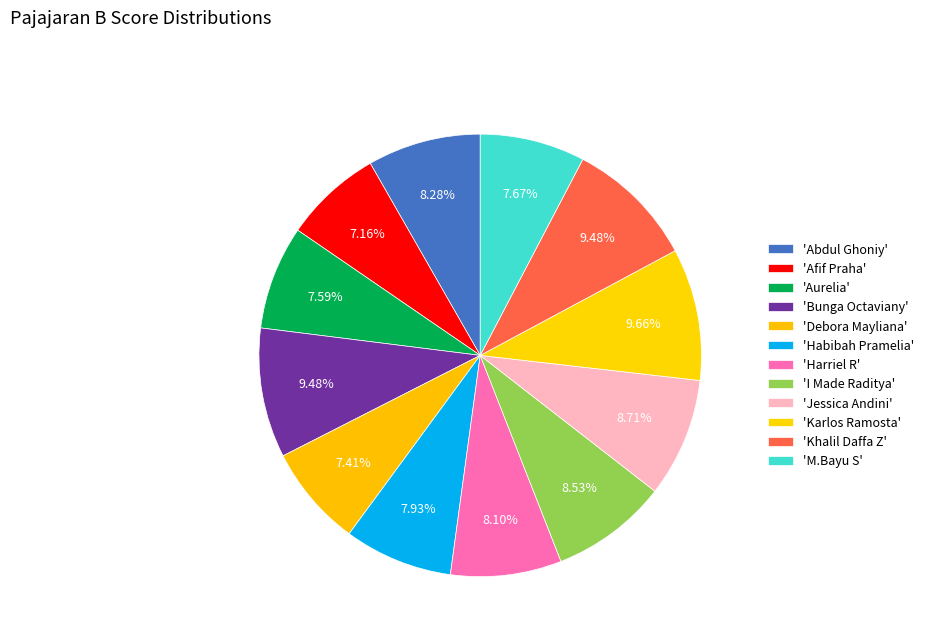

Count the number of slices in the pie.

12